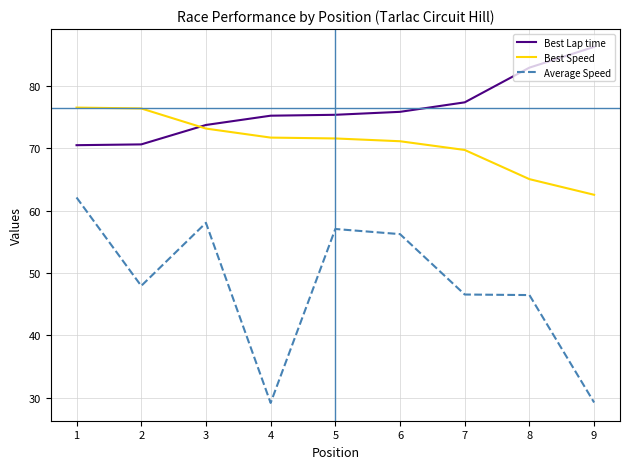

Which series has the largest range (max minus min)?

Average Speed